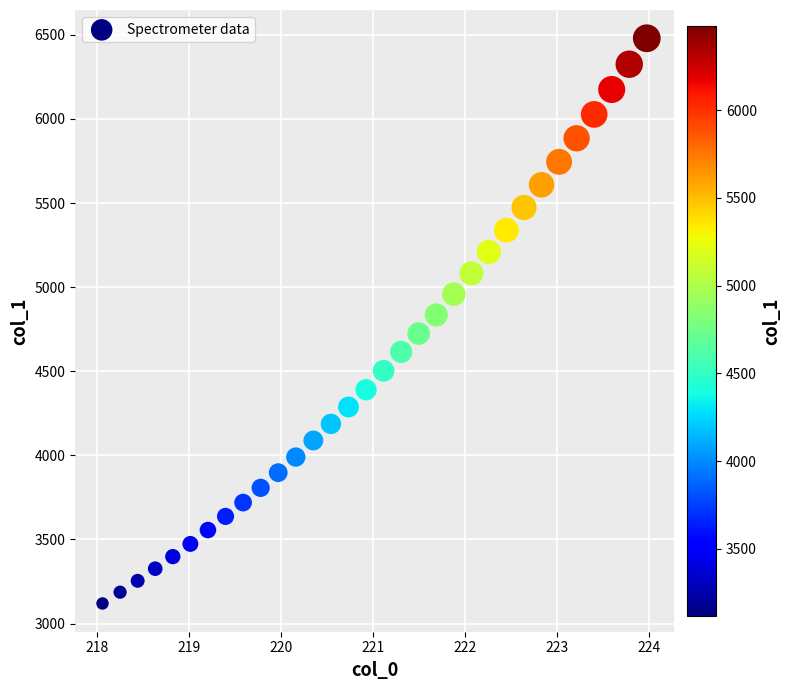

What is the range of X values (max minus min)?

5.9